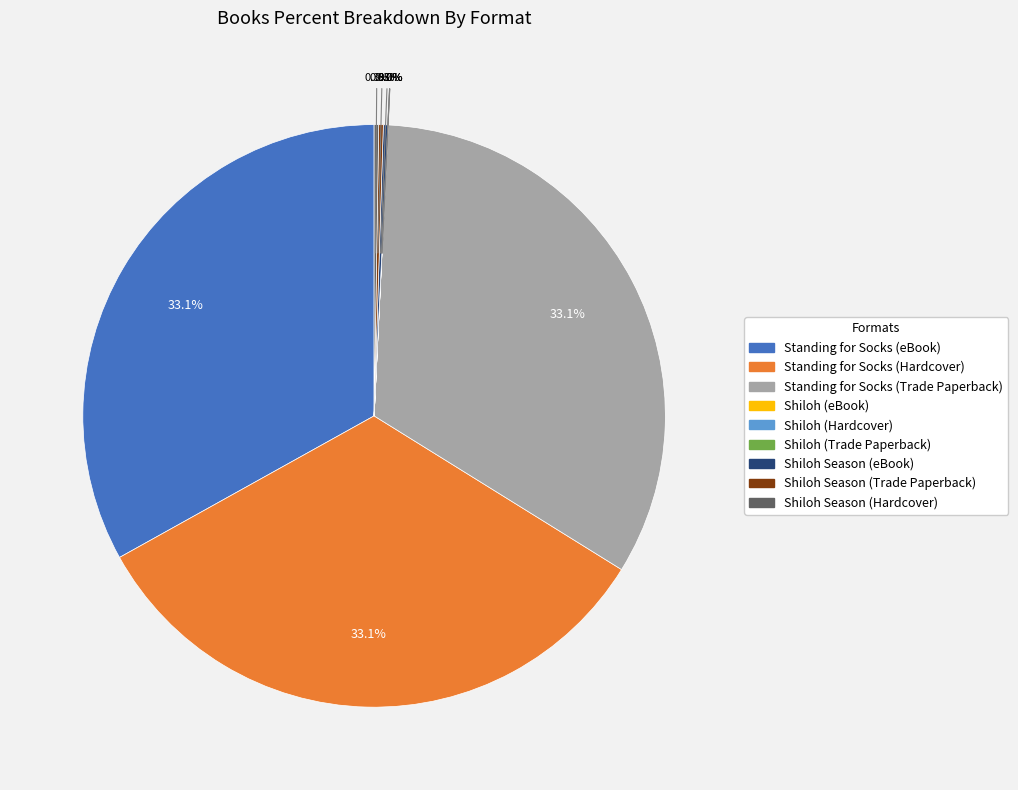

Is there a majority slice in this chart?

No